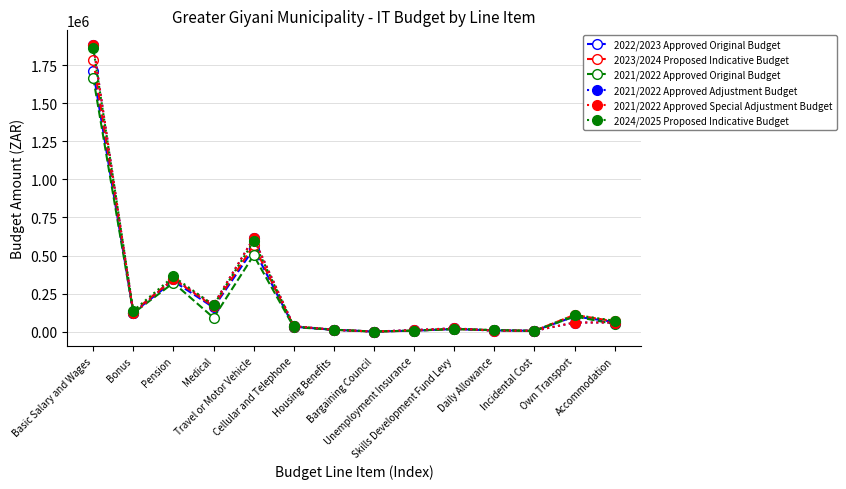

List the labels in order of 2023/2024 Proposed Indicative Budget value, largest first.

Basic Salary and Wages, Travel or Motor Vehicle, Pension, Medical, Bonus, Own Transport, Accommodation, Cellular and Telephone, Skills Development Fund Levy, Housing Benefits, Daily Allowance, Unemployment Insurance, Incidental Cost, Bargaining Council